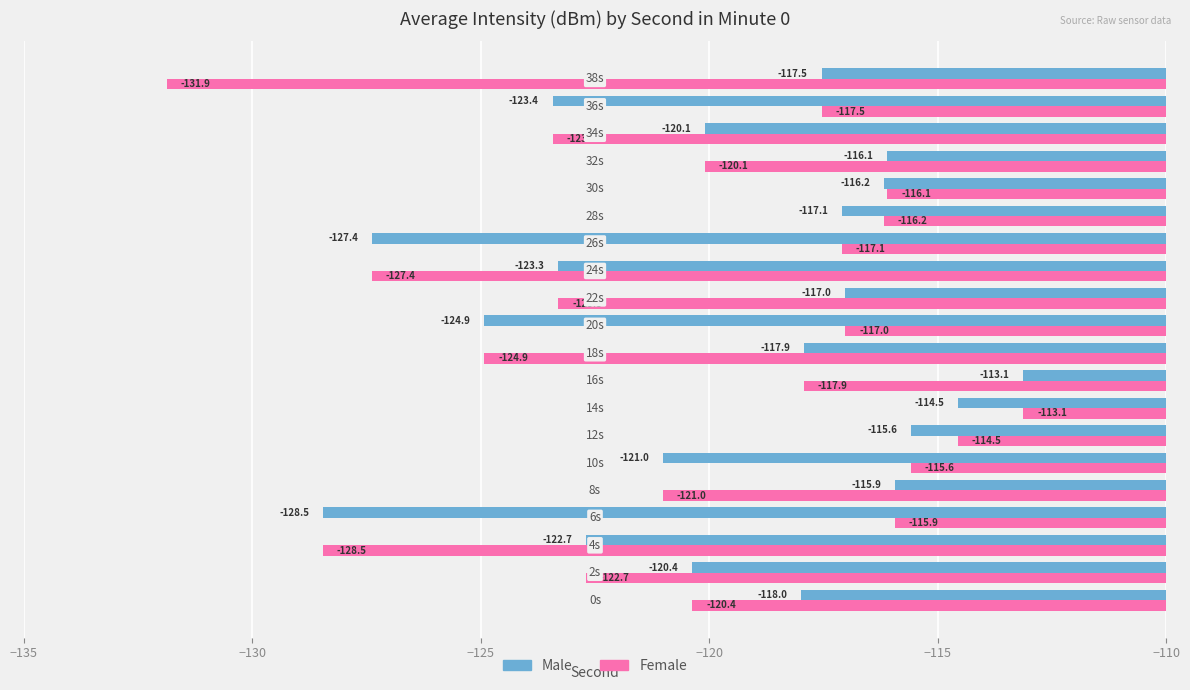

Which series has the largest total across all categories?

Male